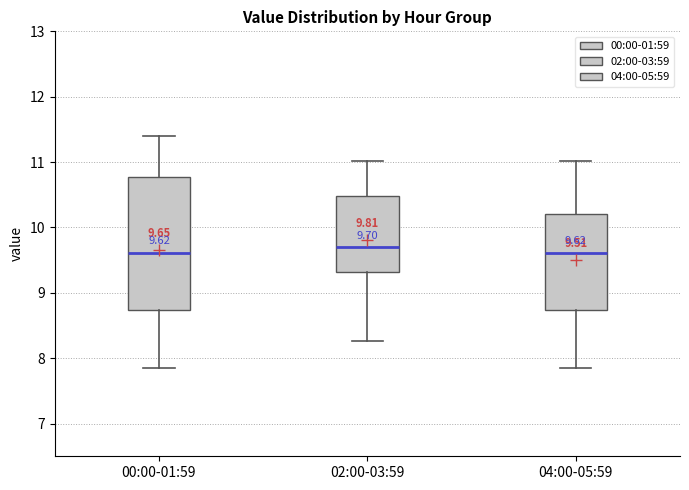

Comparing the boxes themselves (not the whiskers), which one is the tallest?

00:00-01:59